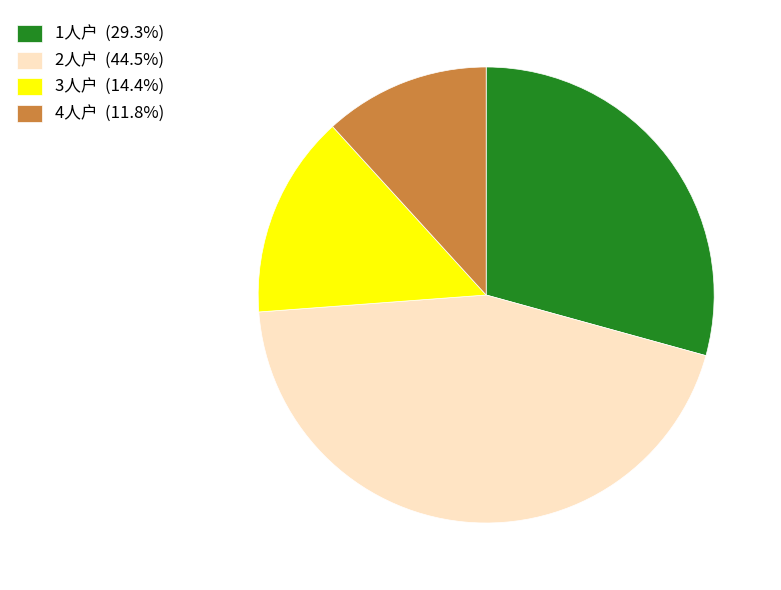

What is the ratio of the value at 2人户 (44.5%) to the value at 4人户 (11.8%)?

3.8